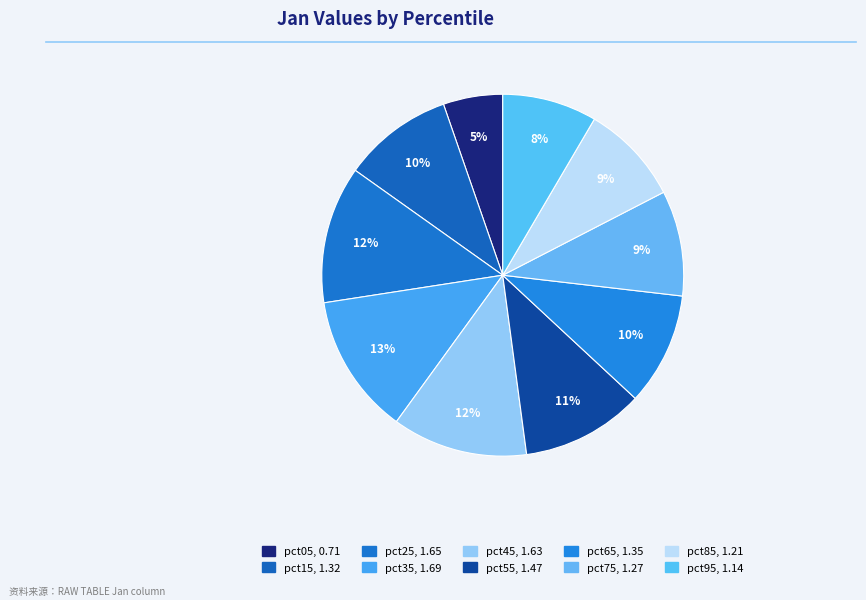

To the nearest percent, what is the combined percentage of pct55 and pct75?

20%